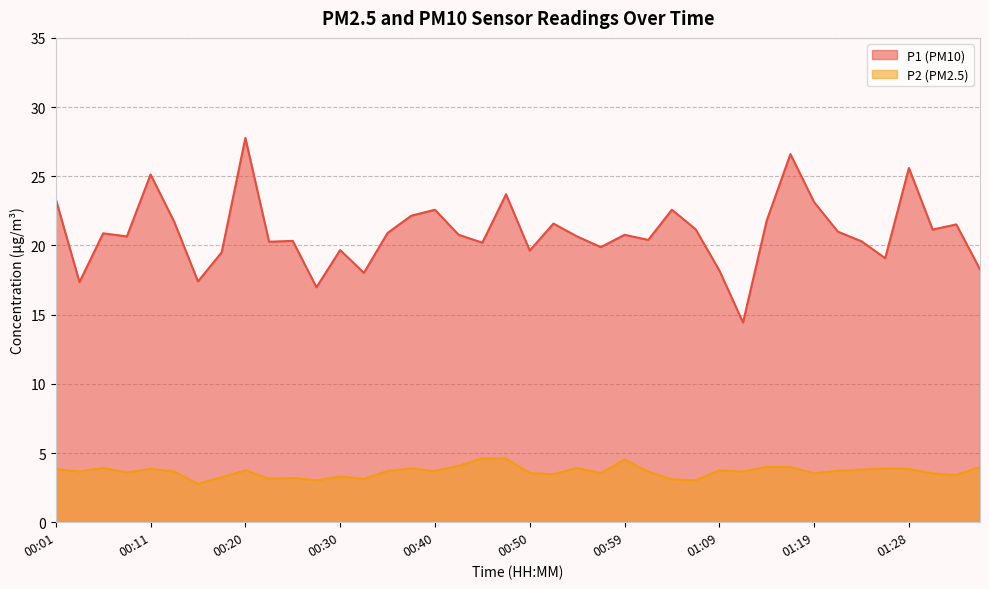

How many categories are shown in the chart?

40